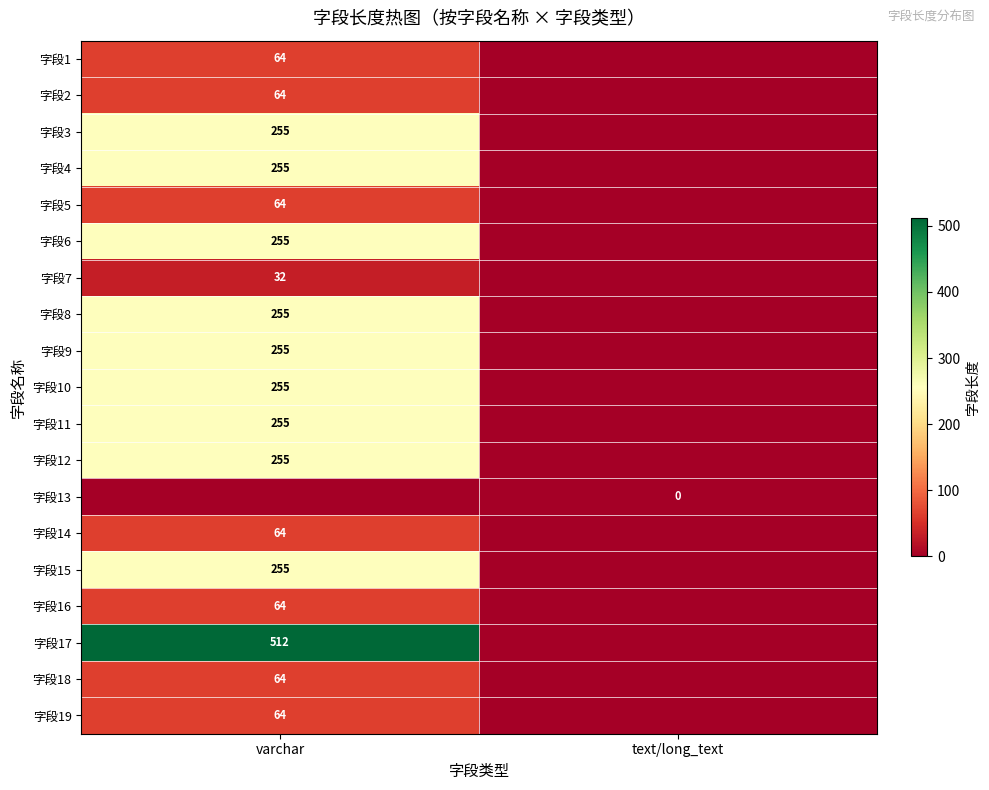

At how many categories does at least one series exceed 30?

1